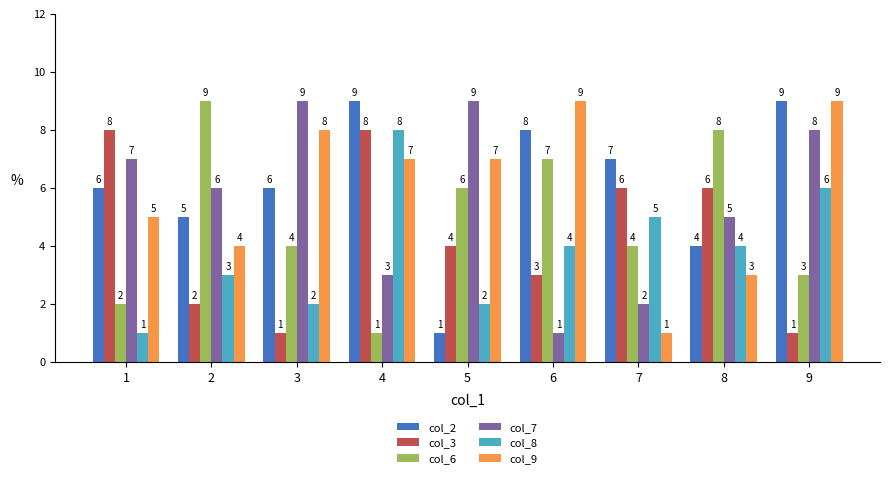

What is the difference between the highest and lowest values at 1?

7